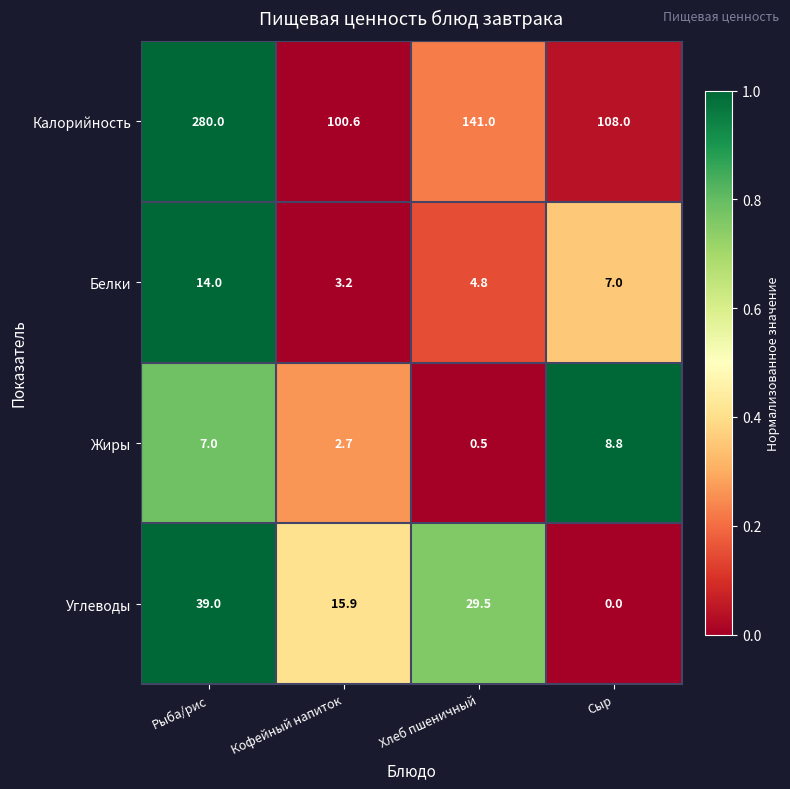

The Углеводы series shows 9.2 at Кофейный напиток. True or false?

False